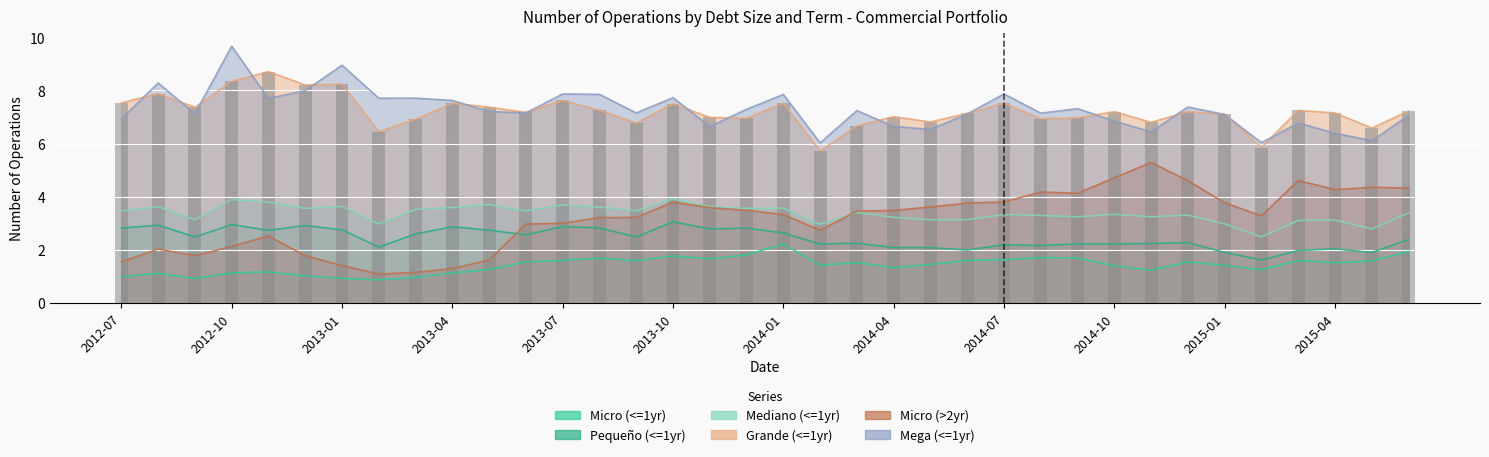

What is the spread (max minus min) of values at 2015-04?

5.6